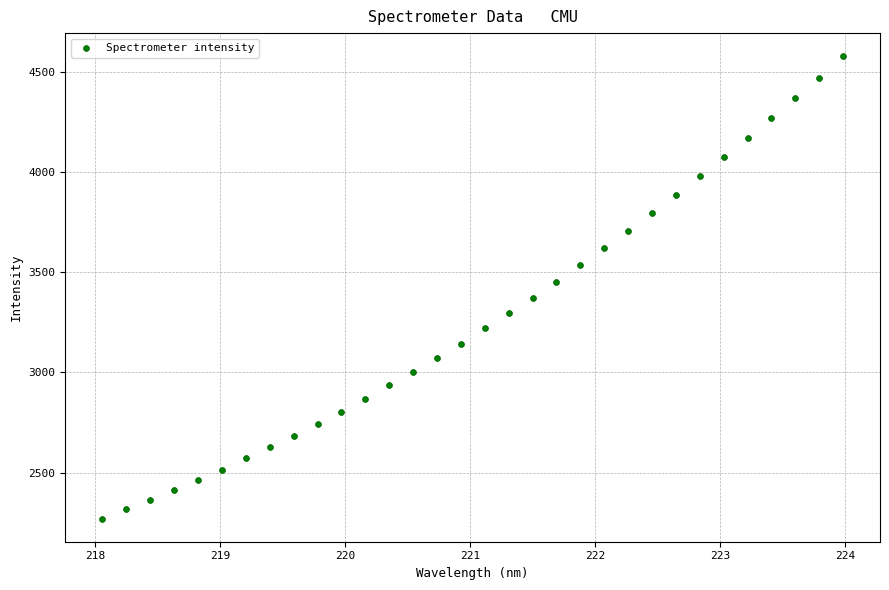

What is the range of X values (max minus min)?

5.9